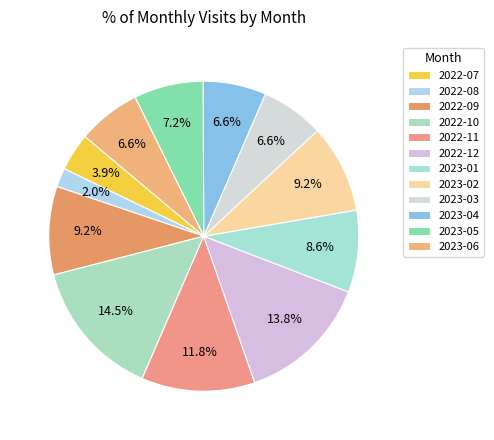

Count the number of slices in the pie.

12